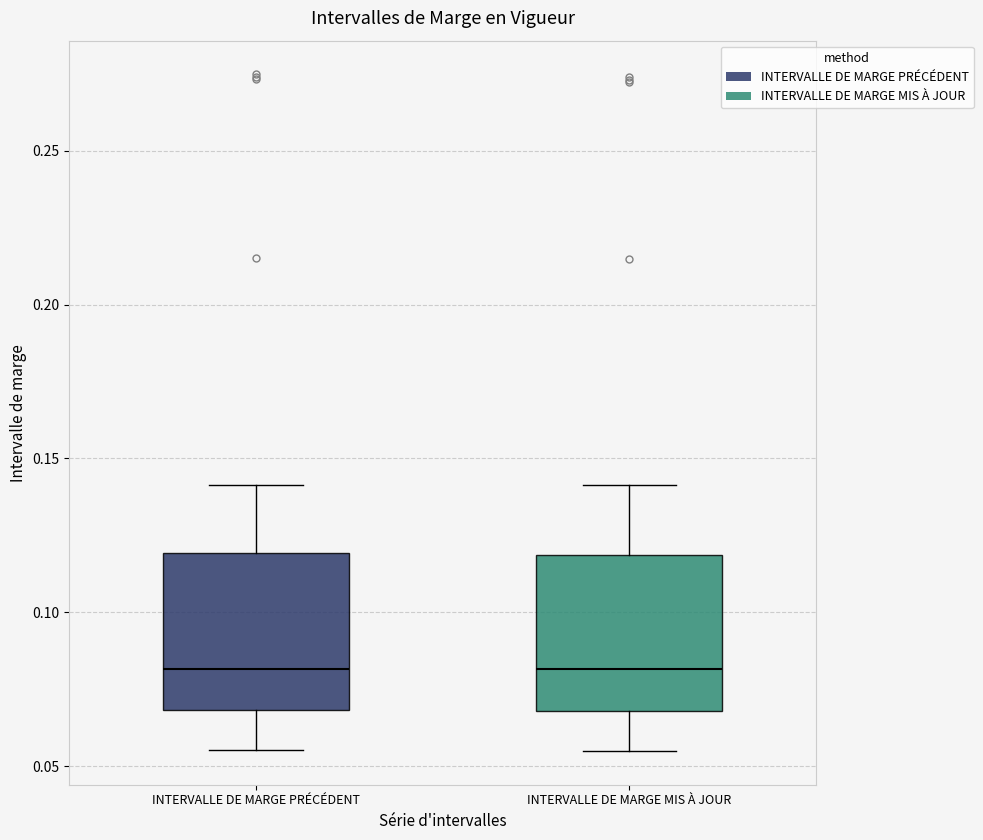

Where does the lower whisker of the box for INTERVALLE DE MARGE PRÉCÉDENT end on the y-axis? The values are not printed on the chart, so give them approximately, as read against the axis.

0.055